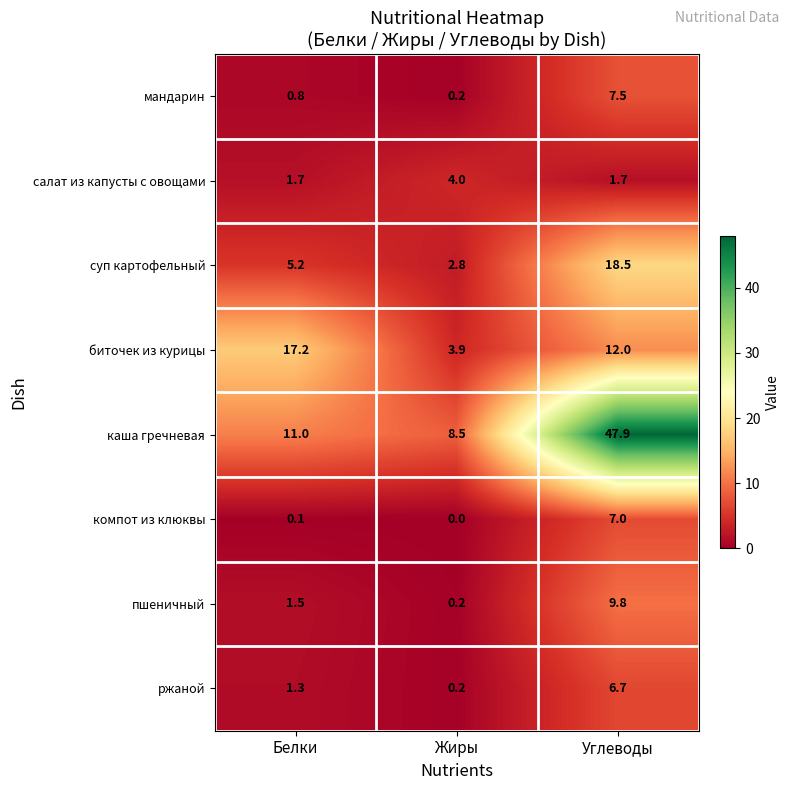

At which category is the sum across all series the highest?

Углеводы